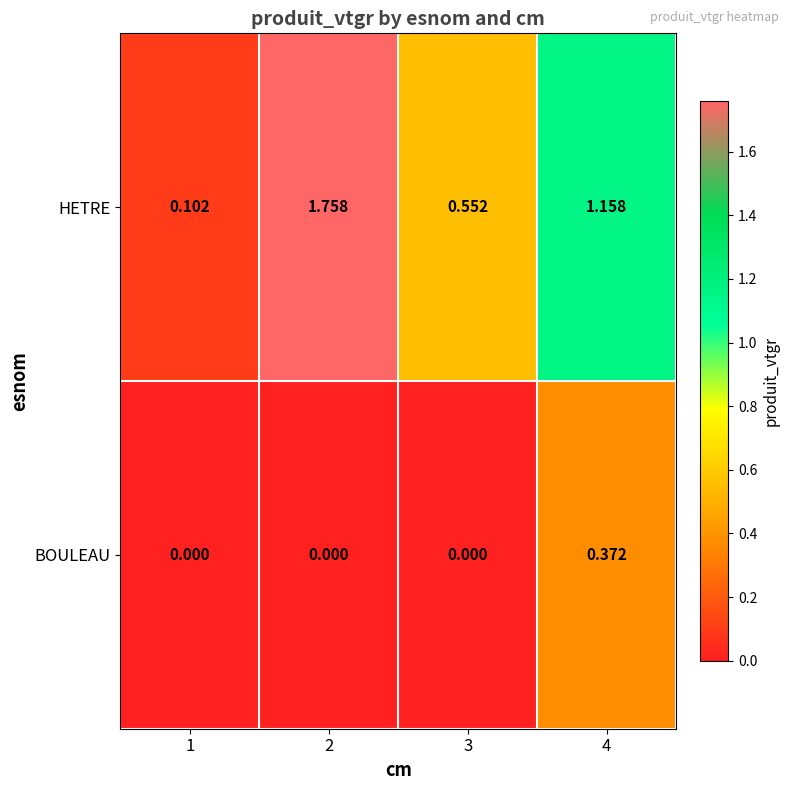

Which series has the largest total across all categories?

HETRE